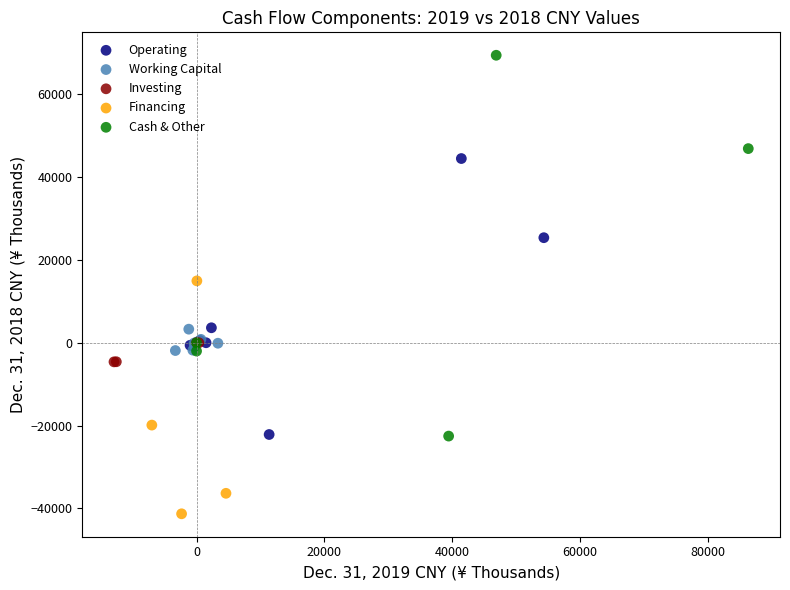

Which series contains the lowest Y value?

Financing